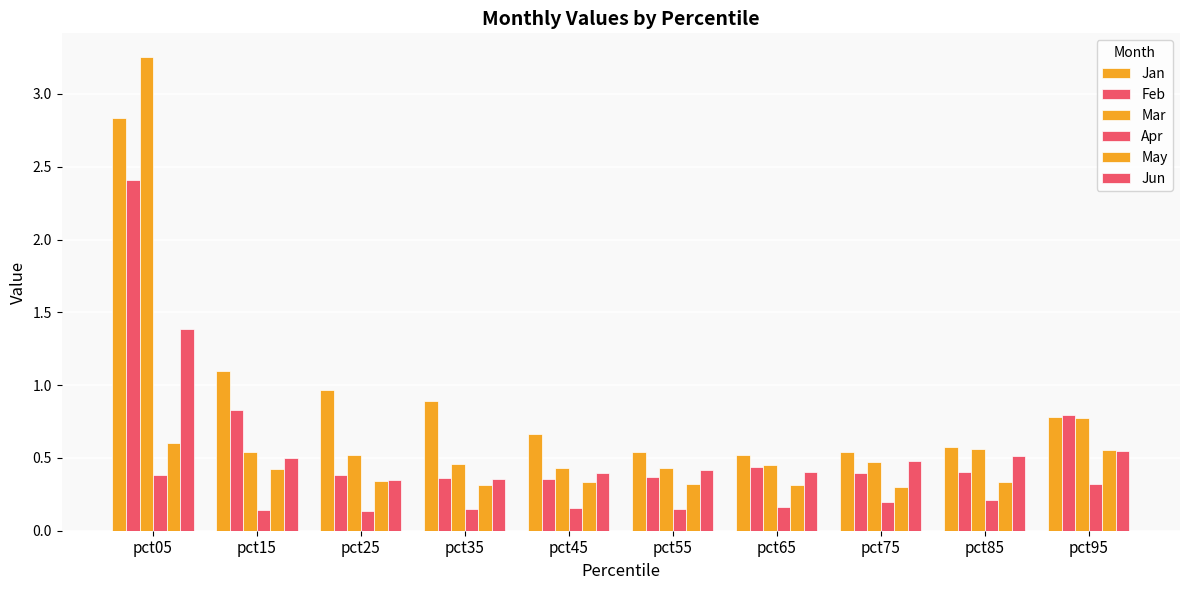

Which series changed the most between pct75 and pct95?

Feb